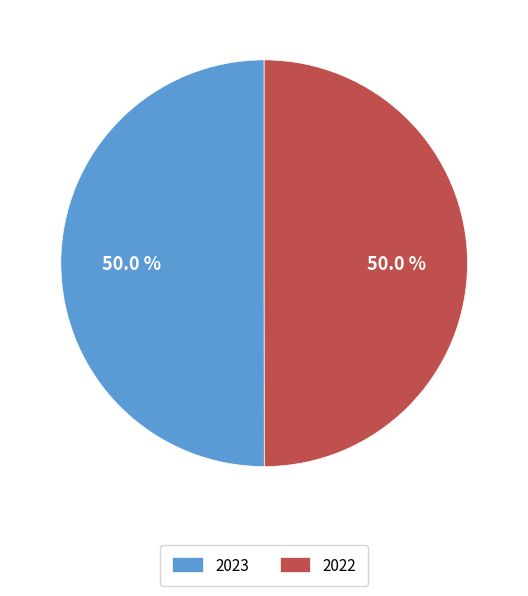

What portion of the pie excludes 2022?

50.0%